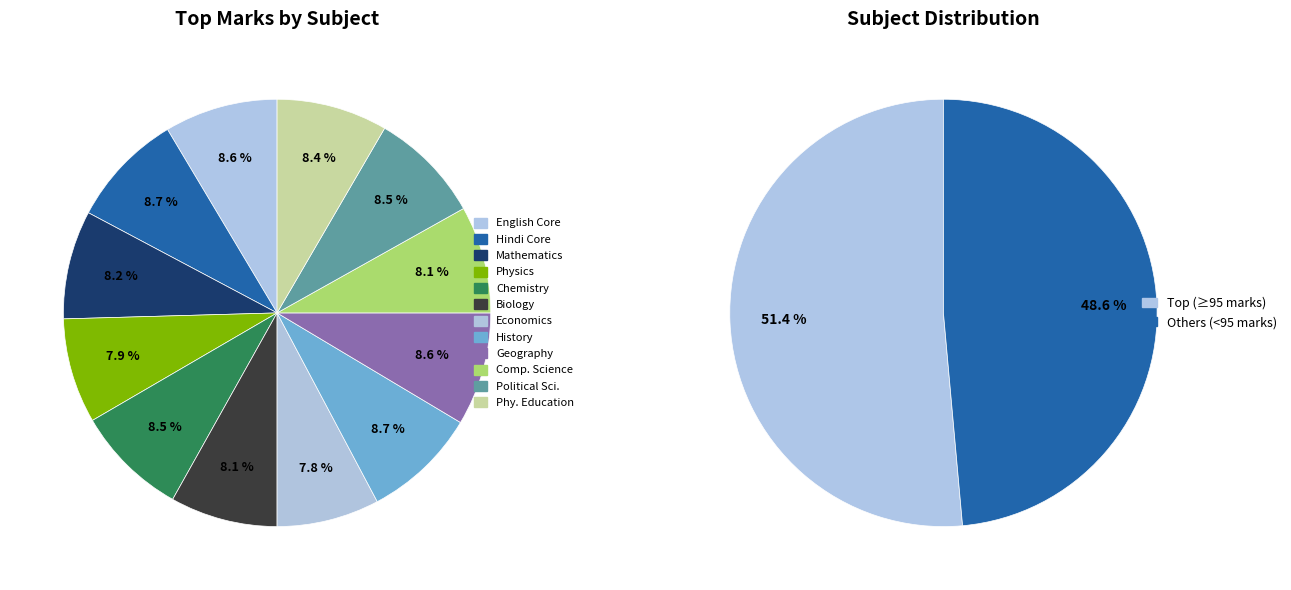

Count the number of slices in the pie.

12